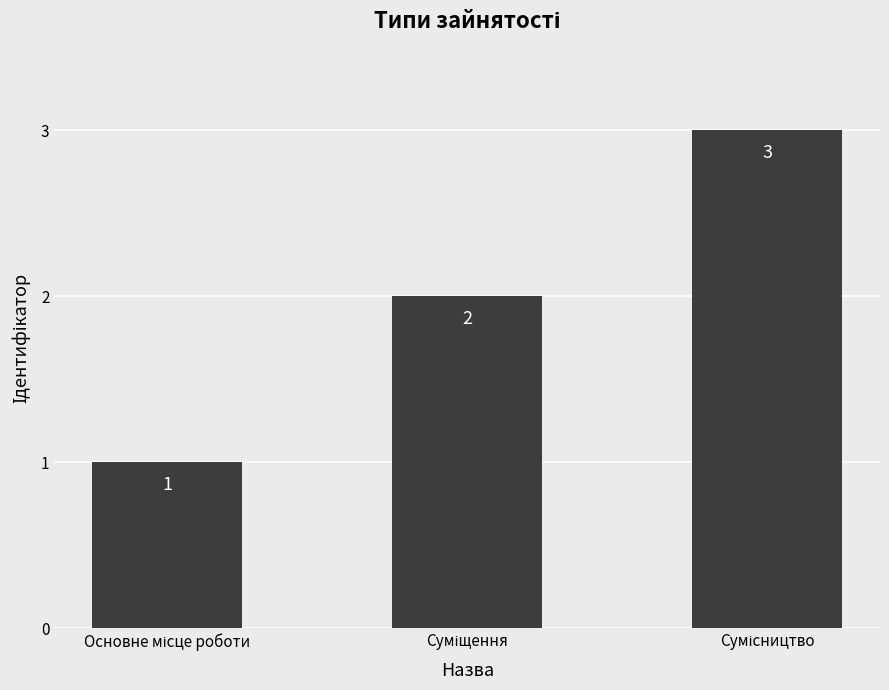

What is the value of the 3rd bar from the left?

3